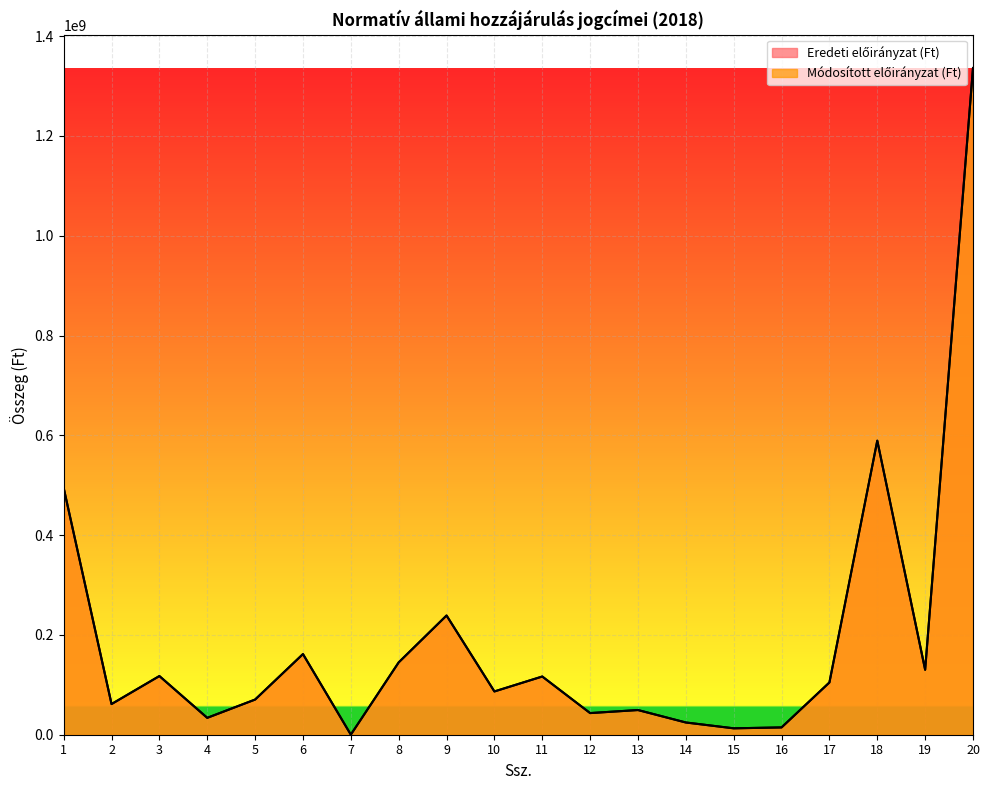

Which series has the largest range (max minus min)?

Eredeti előirányzat (Ft)